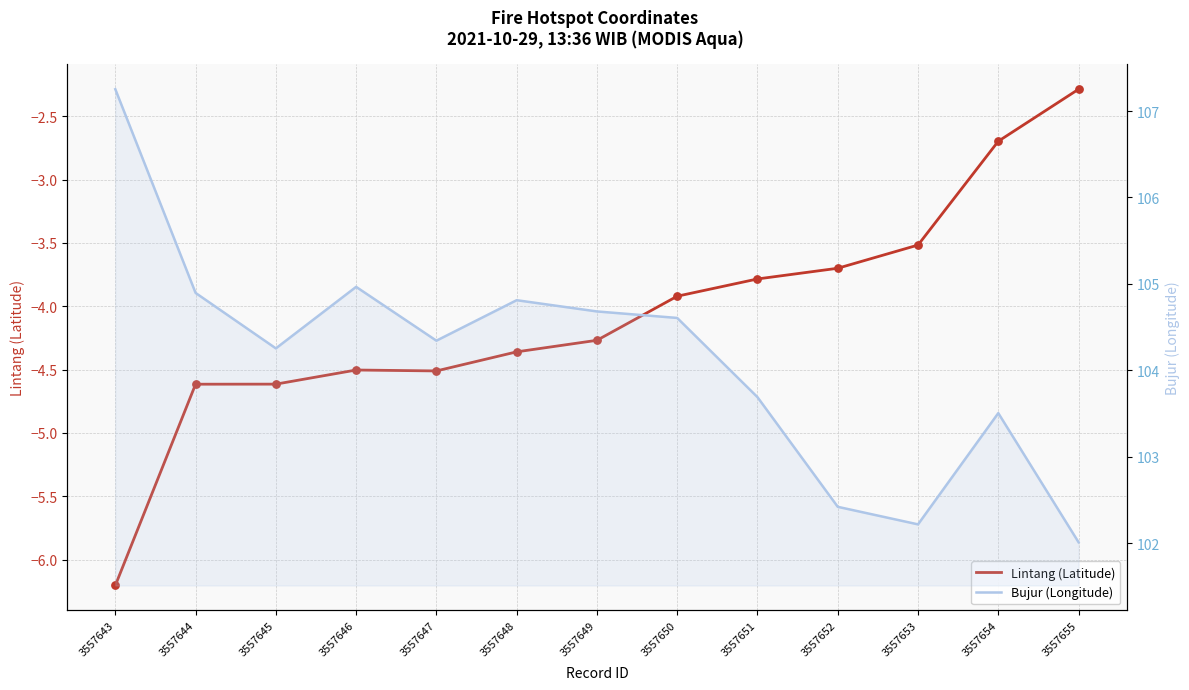

Which series has the largest total across all categories?

Bujur (Longitude)